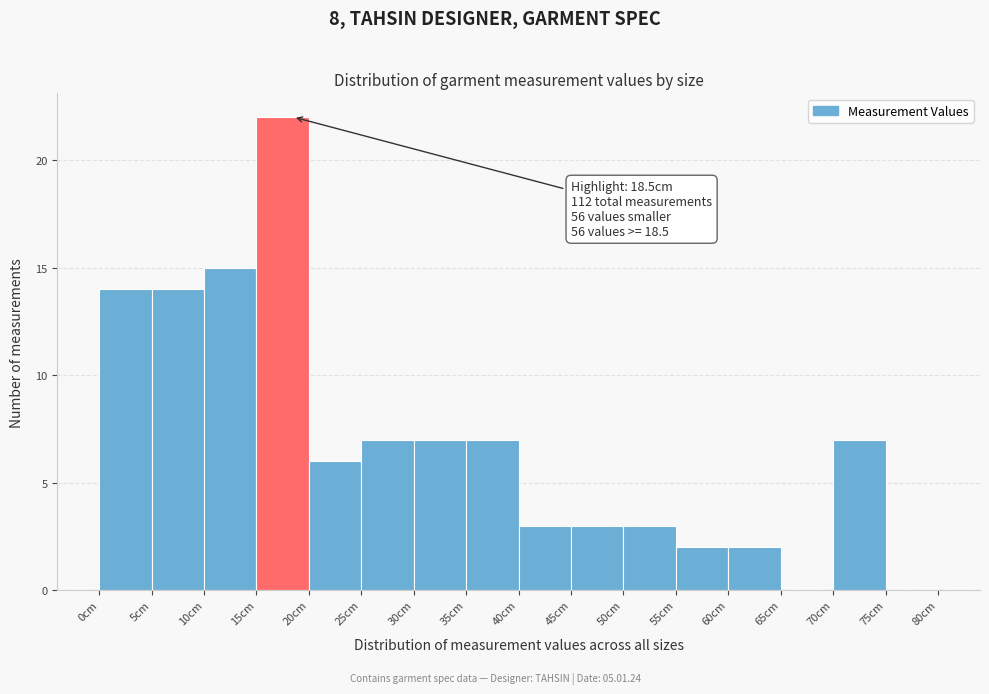

Over which range of the x-axis is the bar tallest?

15 to 20